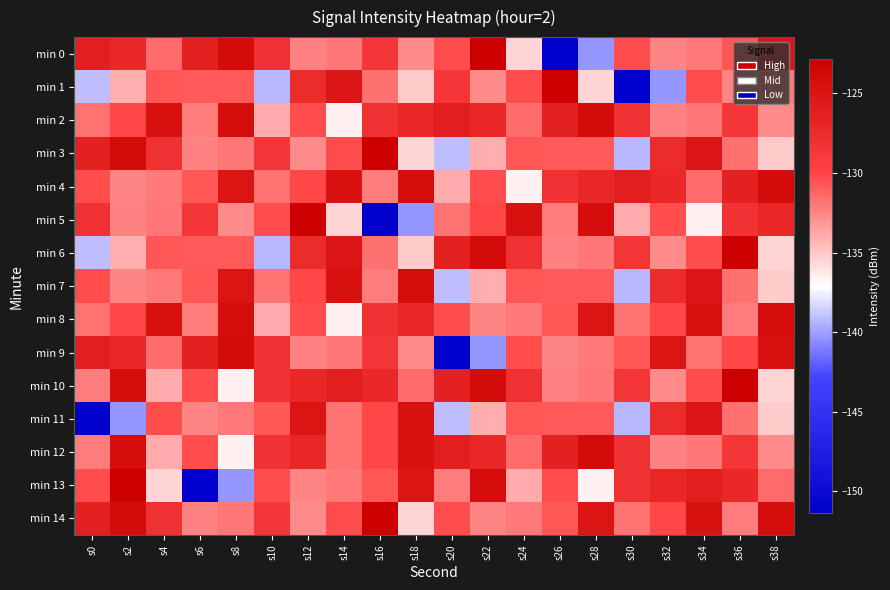

What is the minimum value shown in the chart?

-151.4